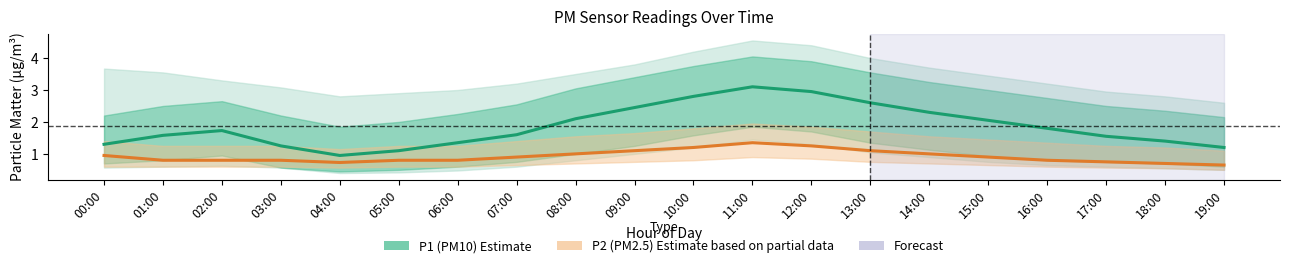

What is the average value of the P1 (PM10) series?

1.9